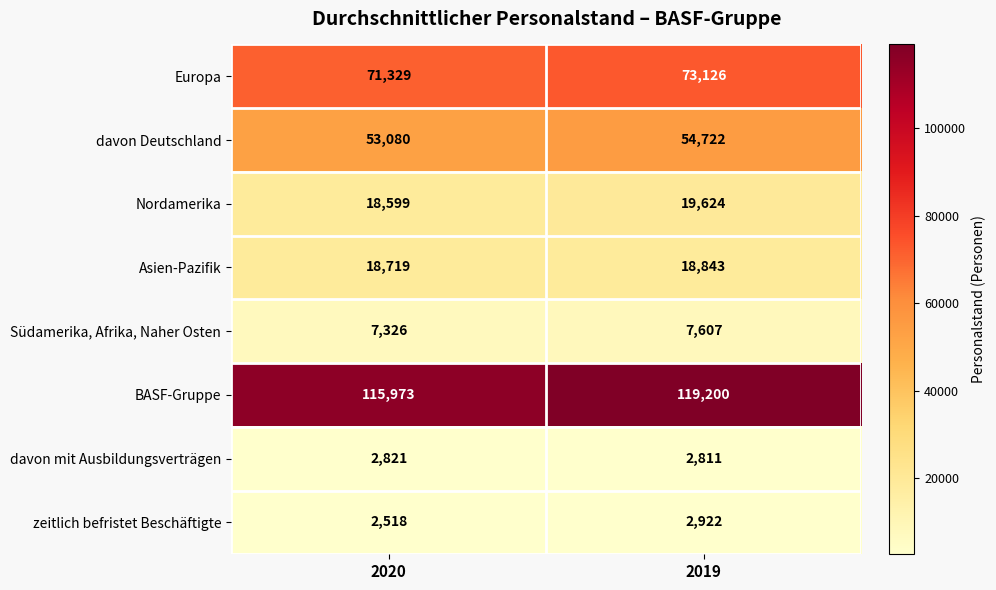

What is the sum of all davon Deutschland values?

107802